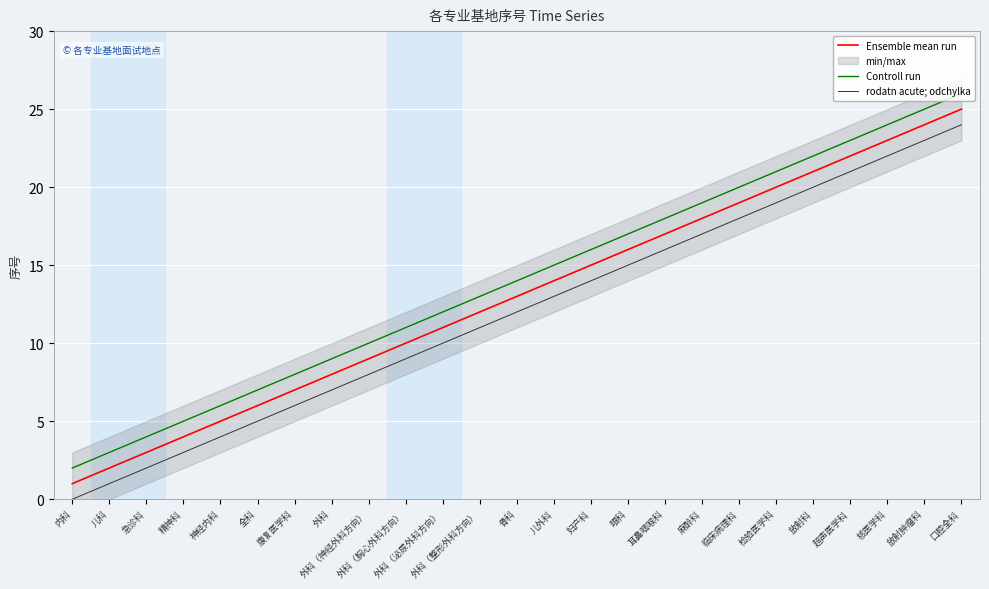

True or false: Controll run and Ensemble mean run intersect in this chart.

False